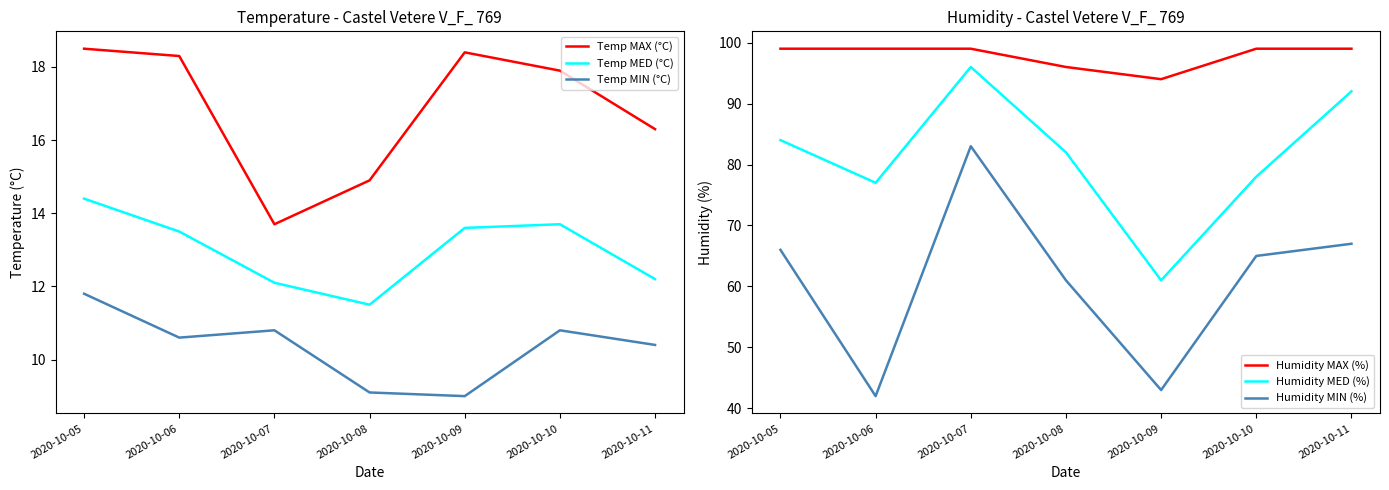

What is the value of the Humidity MED (%) point at the 5th from the left?

61.0